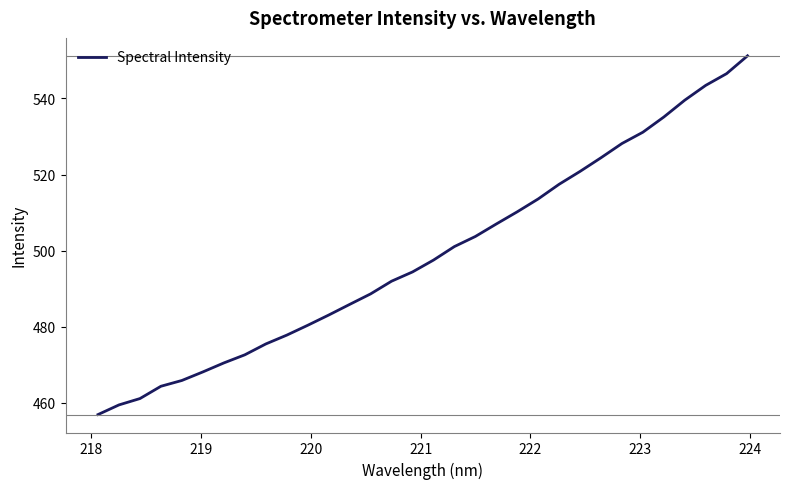

Is this an area chart (filled region under the line)?

No